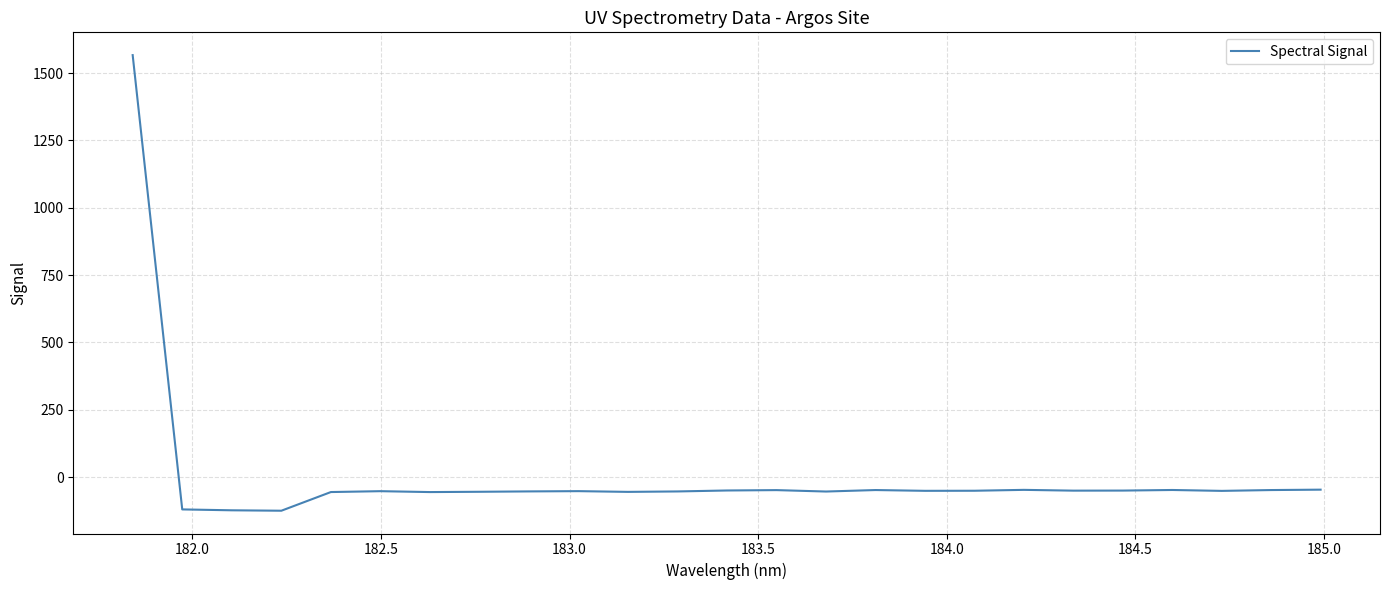

What is the greatest value displayed?

1566.5